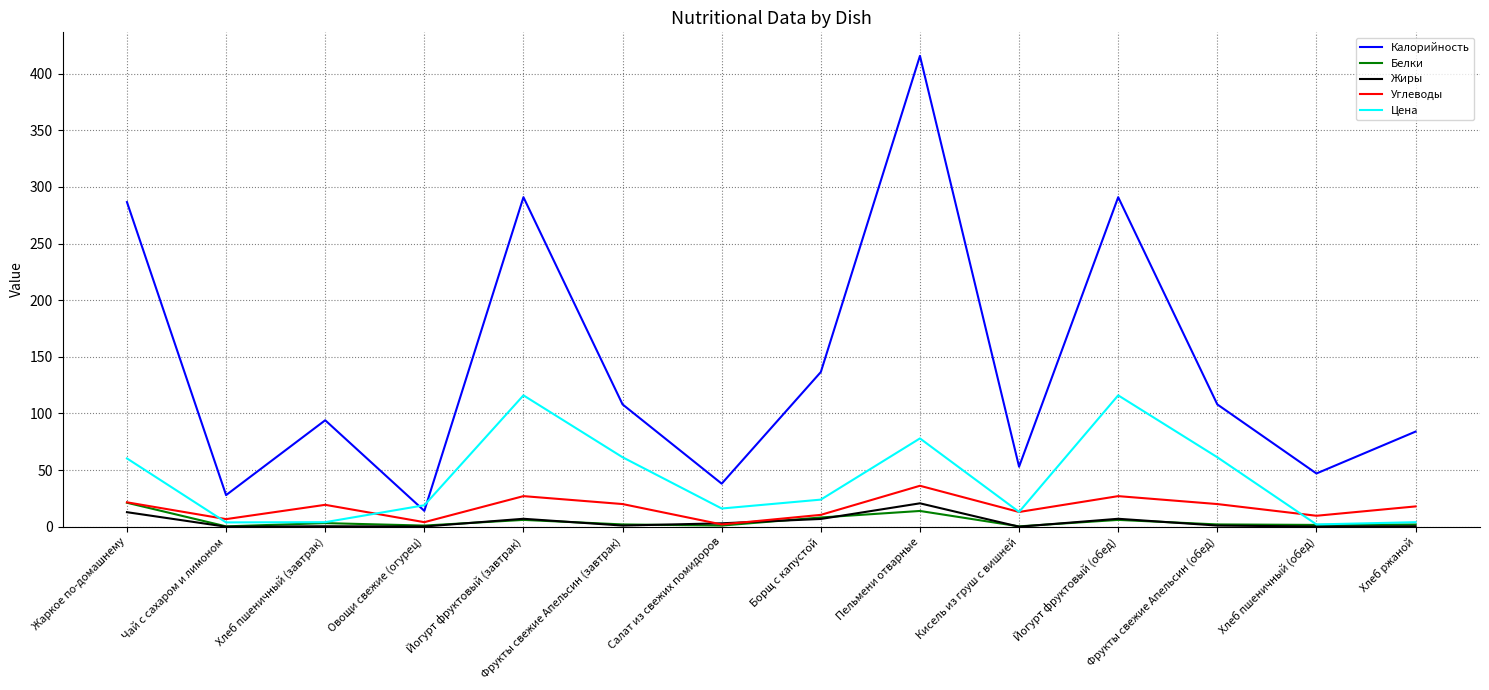

What are all the series names shown in the legend?

Калорийность, Белки, Жиры, Углеводы, Цена